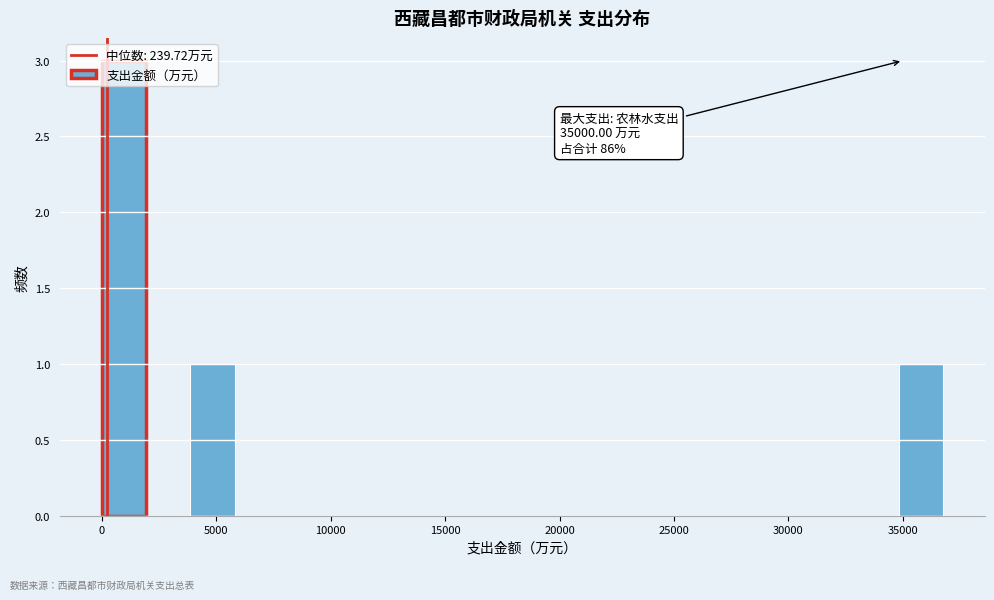

Read against the x-axis, roughly where is the centre of the tallest bar?

1000